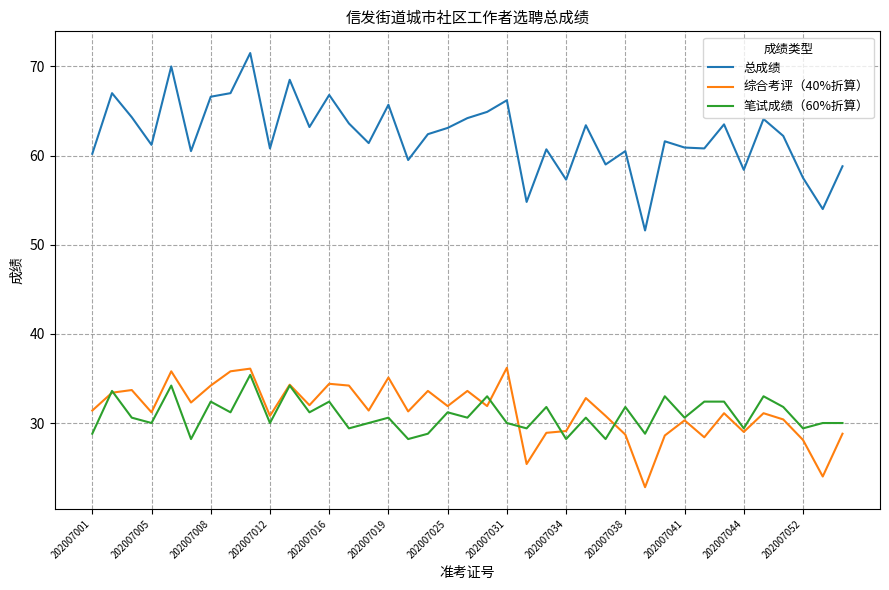

True or false: 总成绩 and 综合考评（40%折算） cross at least once.

False